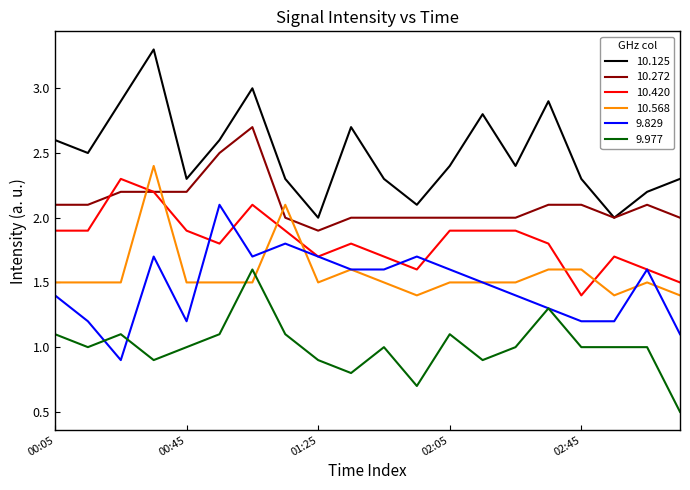

Which series has the largest total across all categories?

10.125